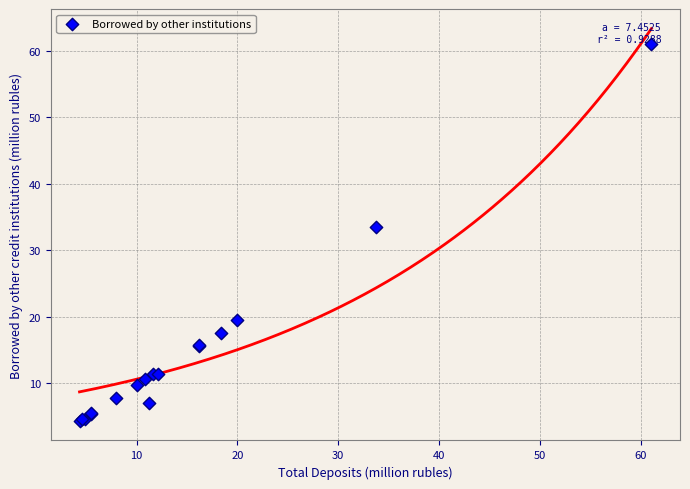

What Y value in the scatter plot is closest to 32?

33.4